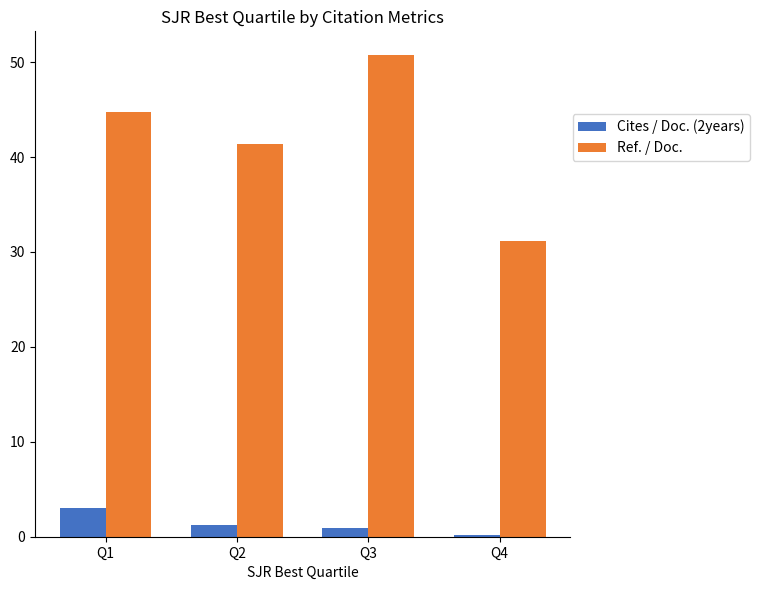

Count the number of categories in the chart.

4